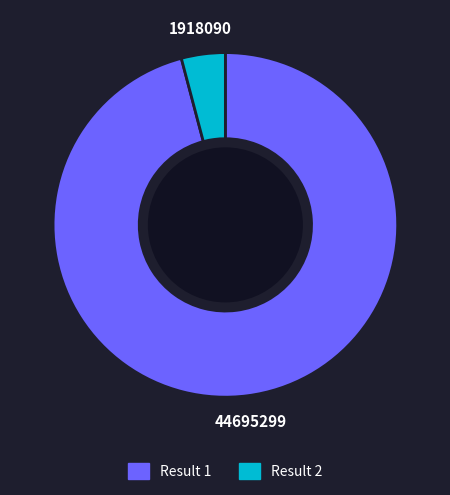

Does any single category account for the majority?

Yes